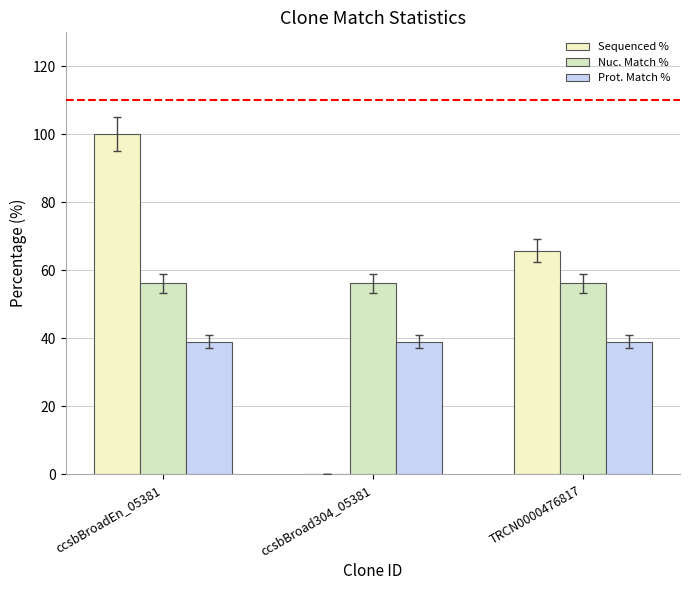

What is the sum of all Nuc. Match % values?

168.3